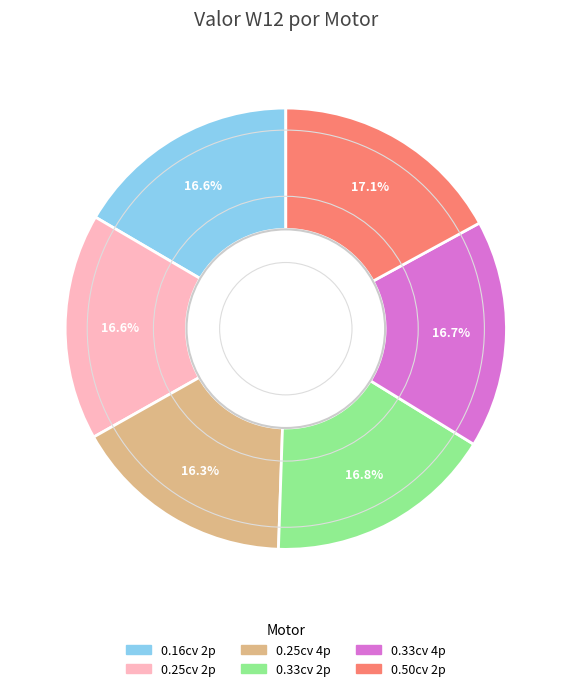

Does any single category account for the majority?

No